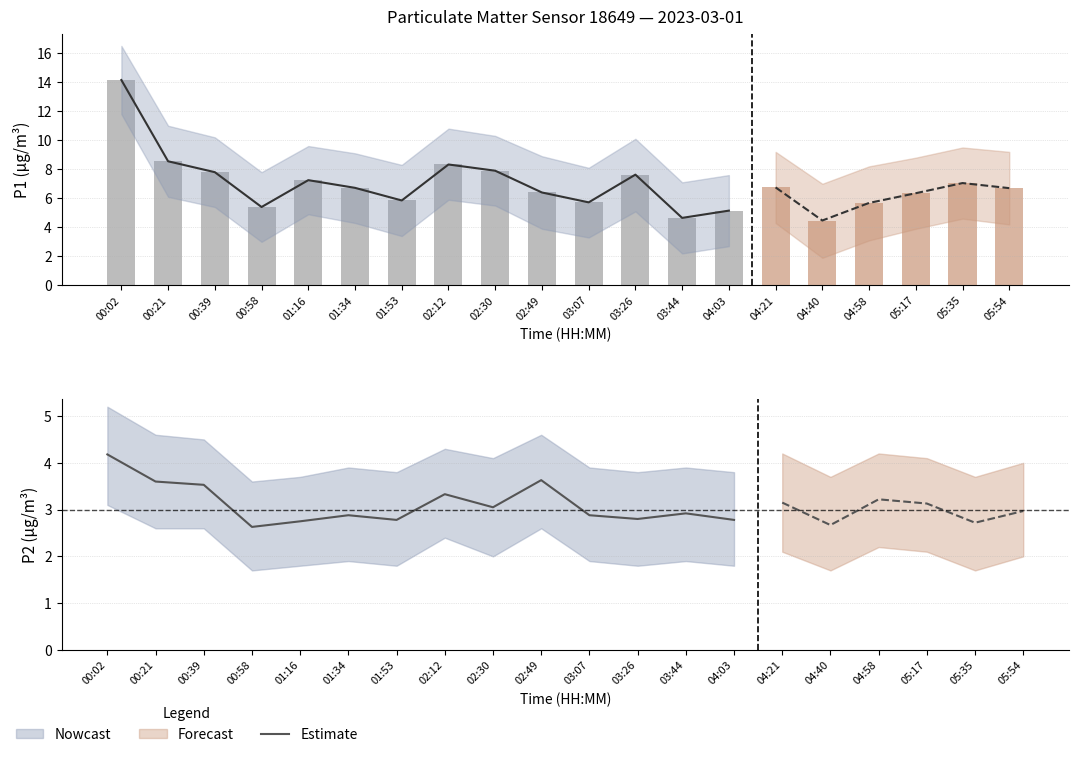

The chart shows a value of 1.5 at 00:58. True or false?

False